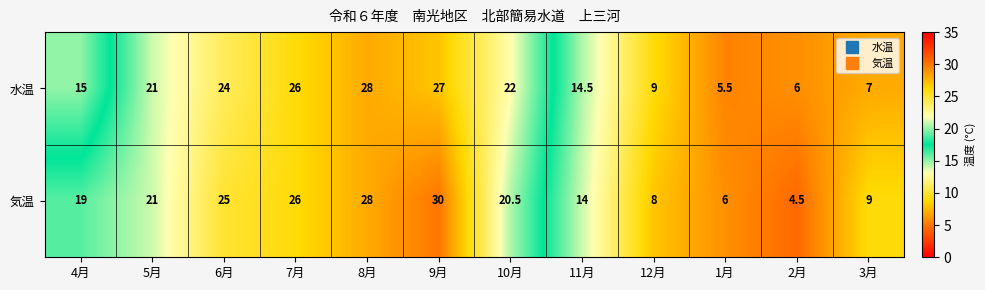

Is it true that 水温 equals 26.0 at 7月?

True